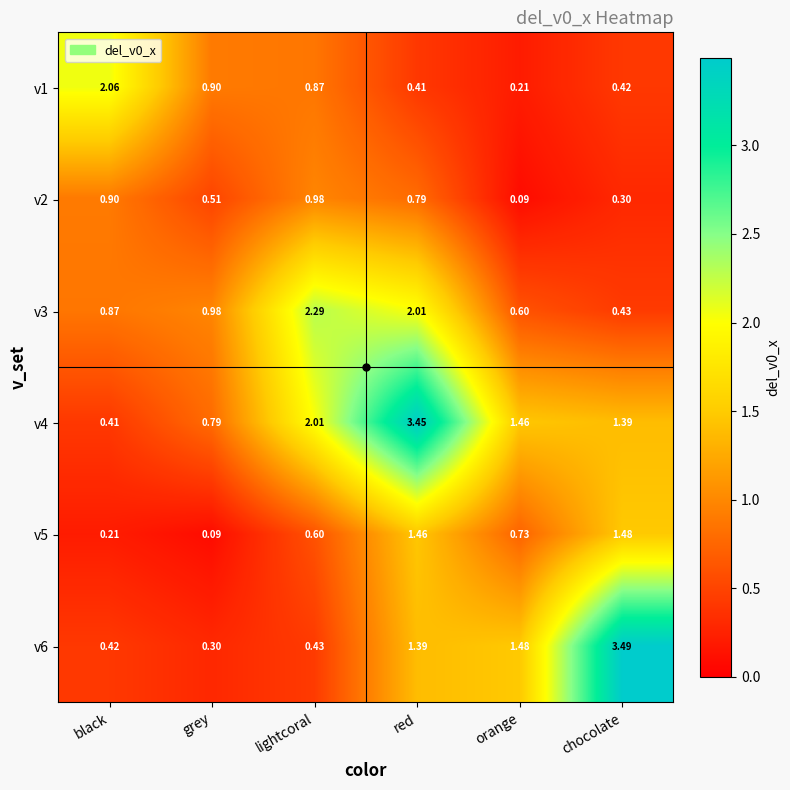

At which category is the sum across all series the highest?

red